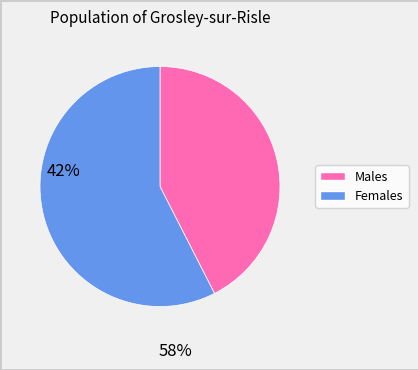

Count the number of slices in the pie.

2